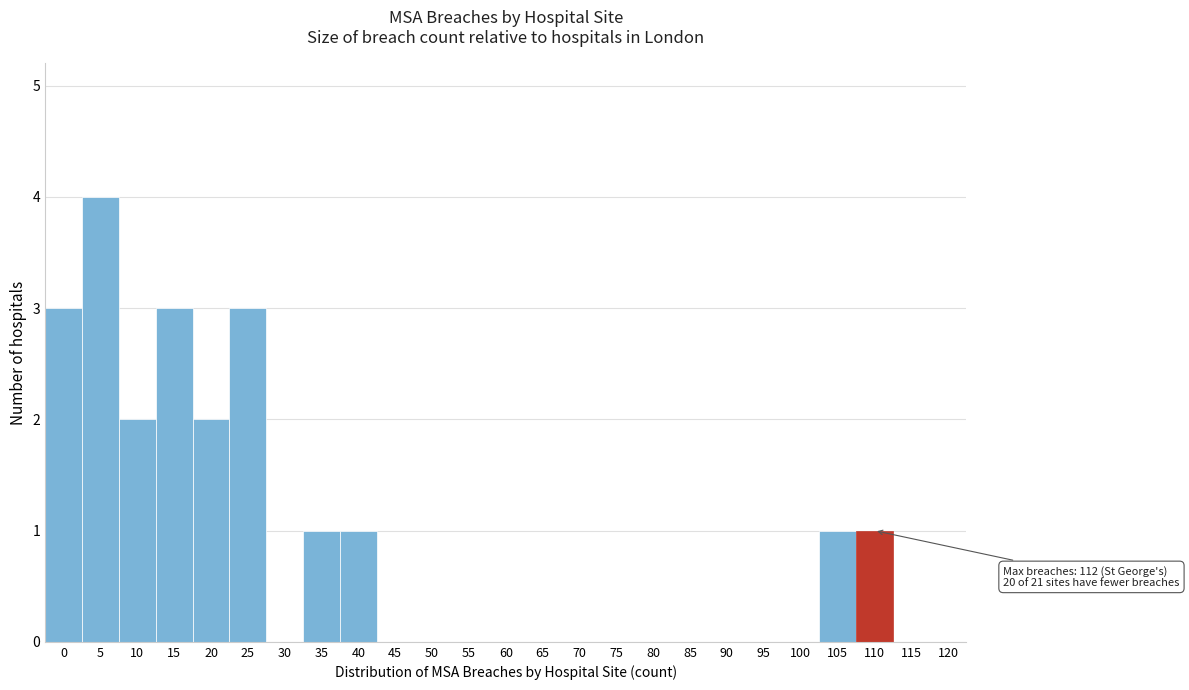

Reading left to right, list all the values displayed in this chart.

0=3	5=4	10=2	15=3	20=2	25=3	30=0	35=1	40=1	45=0	50=0	55=0	60=0	65=0	70=0	75=0	80=0	85=0	90=0	95=0	100=0	105=1	110=1	115=0	120=0